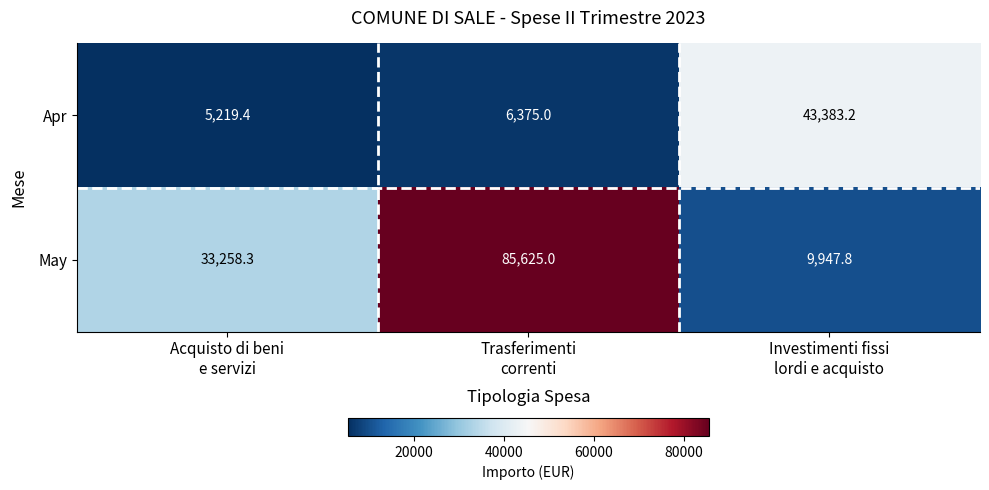

How many data points does each series have?

3